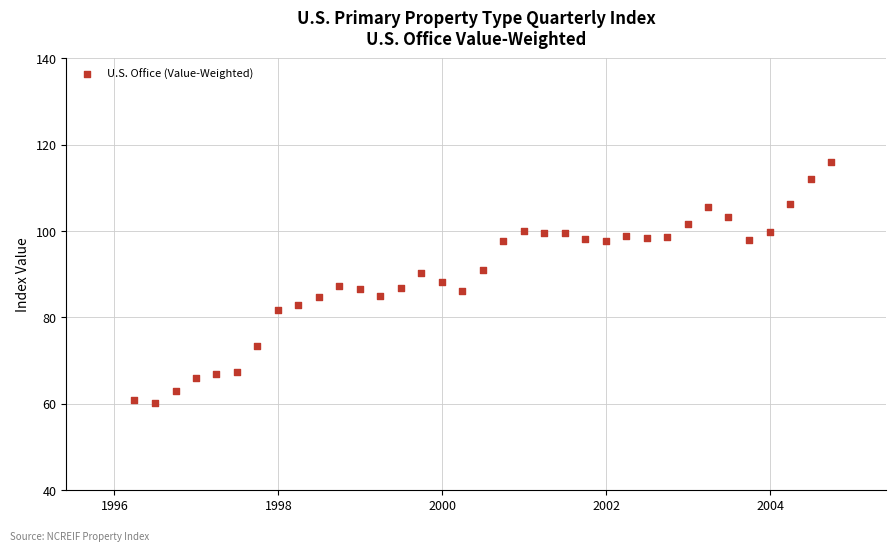

What is the range of X values (max minus min)?

3105.0